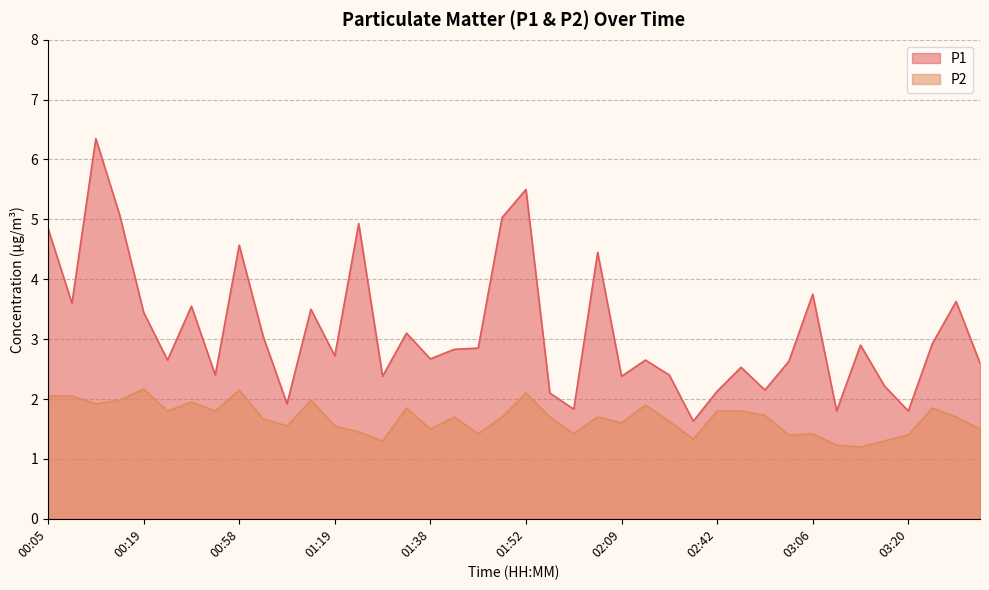

Reading left to right, what are all the values shown in this chart?

P1: 4.8	3.6	6.3	5.1	3.5	2.6	3.5	2.4	4.6	3.0	1.9	3.5	2.7	4.9	2.4	3.1	2.7	2.8	2.9	5.0	5.5	2.1	1.8	4.5	2.4	2.6	2.4	1.6	2.1	2.5	2.1	2.6	3.8	1.8	2.9	2.2	1.8	2.9	3.6	2.6
P2: 2.0	2.0	1.9	2.0	2.2	1.8	1.9	1.8	2.1	1.7	1.6	2.0	1.6	1.4	1.3	1.9	1.5	1.7	1.4	1.7	2.1	1.7	1.4	1.7	1.6	1.9	1.6	1.3	1.8	1.8	1.7	1.4	1.4	1.2	1.2	1.3	1.4	1.9	1.7	1.5